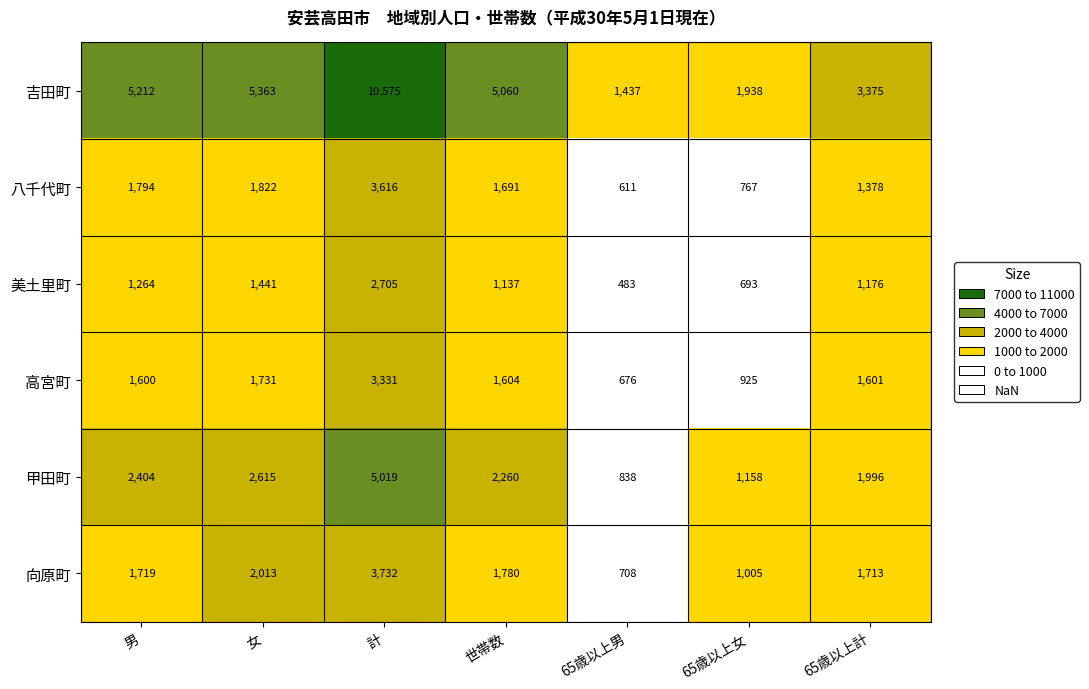

At how many categories does at least one series exceed 2104?

5